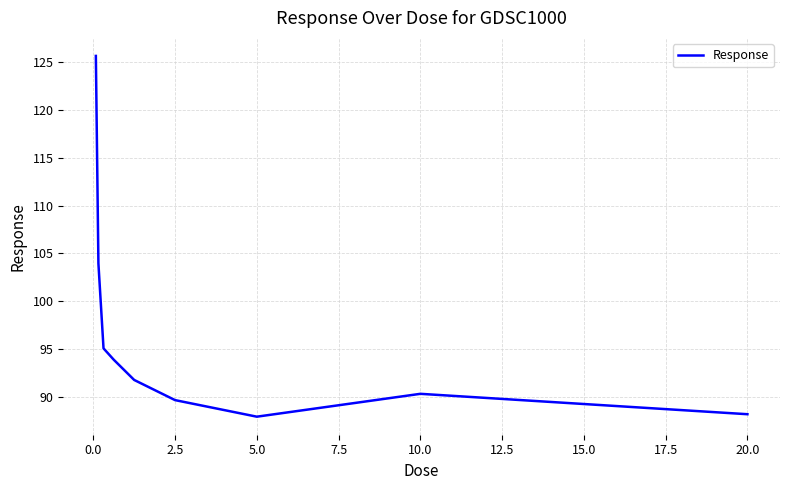

What is the average value?

96.2